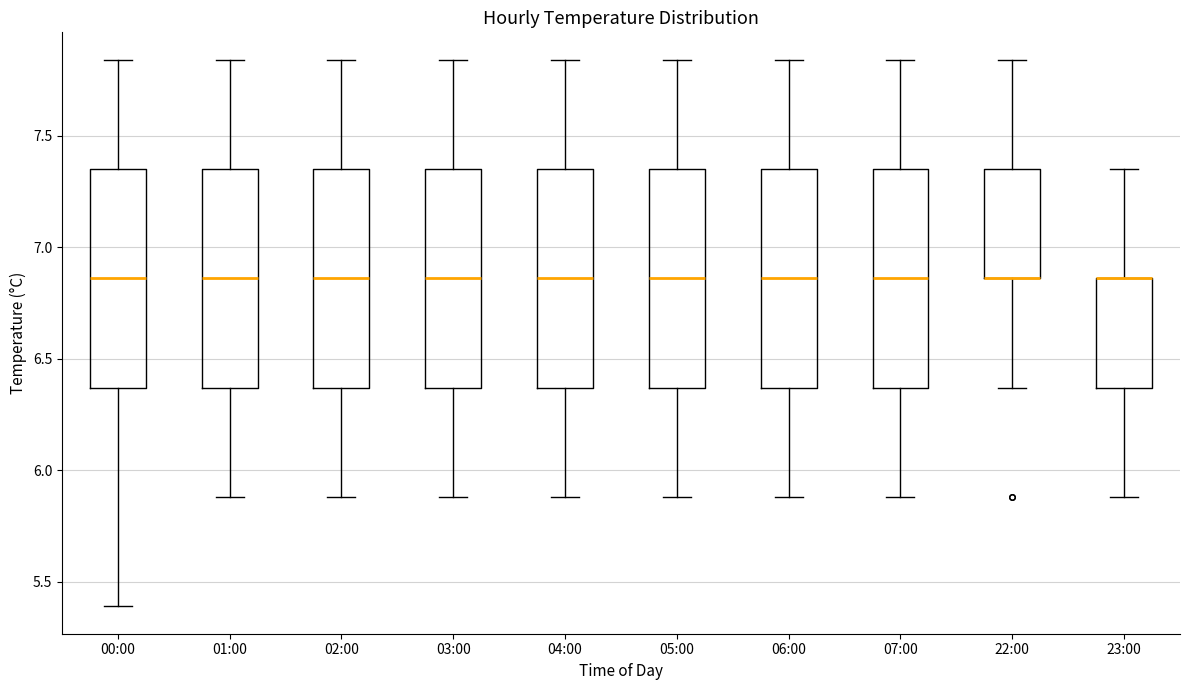

Reading left to right, read every box against the y-axis: the position of its median line, the range the box covers, and the ends of its whiskers. The values are not printed on the chart, so give them approximately, as read against the axis.

00:00: median 6.85, box 6.35 to 7.35, whiskers 5.40 to 7.85
01:00: median 6.85, box 6.35 to 7.35, whiskers 5.90 to 7.85
02:00: median 6.85, box 6.35 to 7.35, whiskers 5.90 to 7.85
03:00: median 6.85, box 6.35 to 7.35, whiskers 5.90 to 7.85
04:00: median 6.85, box 6.35 to 7.35, whiskers 5.90 to 7.85
05:00: median 6.85, box 6.35 to 7.35, whiskers 5.90 to 7.85
06:00: median 6.85, box 6.35 to 7.35, whiskers 5.90 to 7.85
07:00: median 6.85, box 6.35 to 7.35, whiskers 5.90 to 7.85
22:00: median 6.85 (drawn on the box's lower edge), box 6.85 to 7.35, whiskers 6.35 to 7.85
23:00: median 6.85 (drawn on the box's upper edge), box 6.35 to 6.85, whiskers 5.90 to 7.35